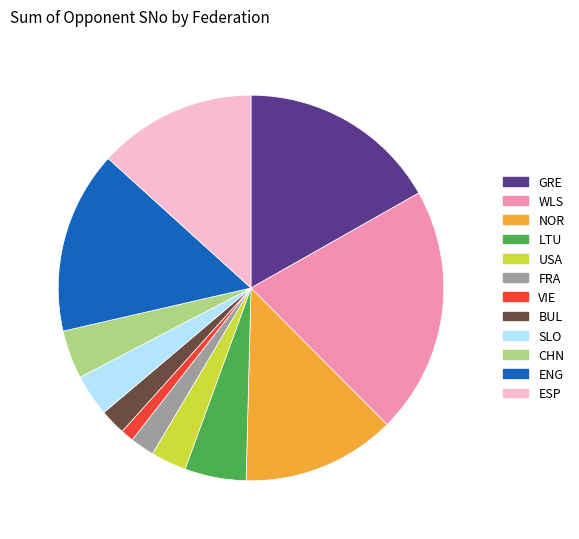

Count the number of slices in the pie.

12